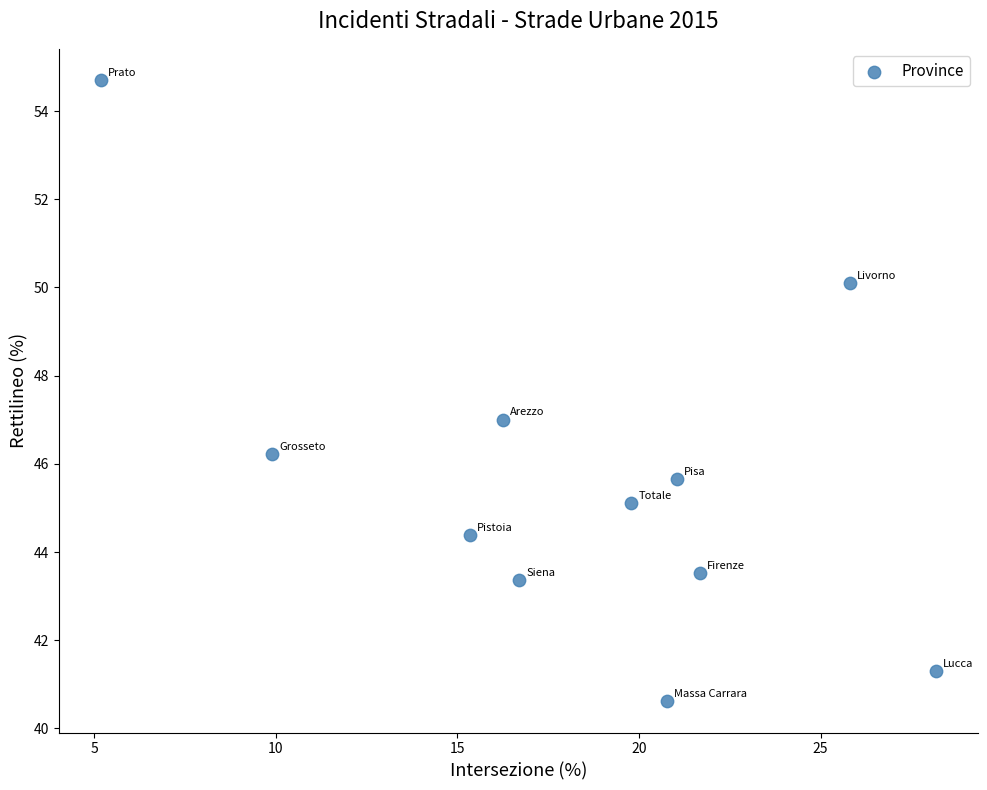

What is the average Y value?

45.6